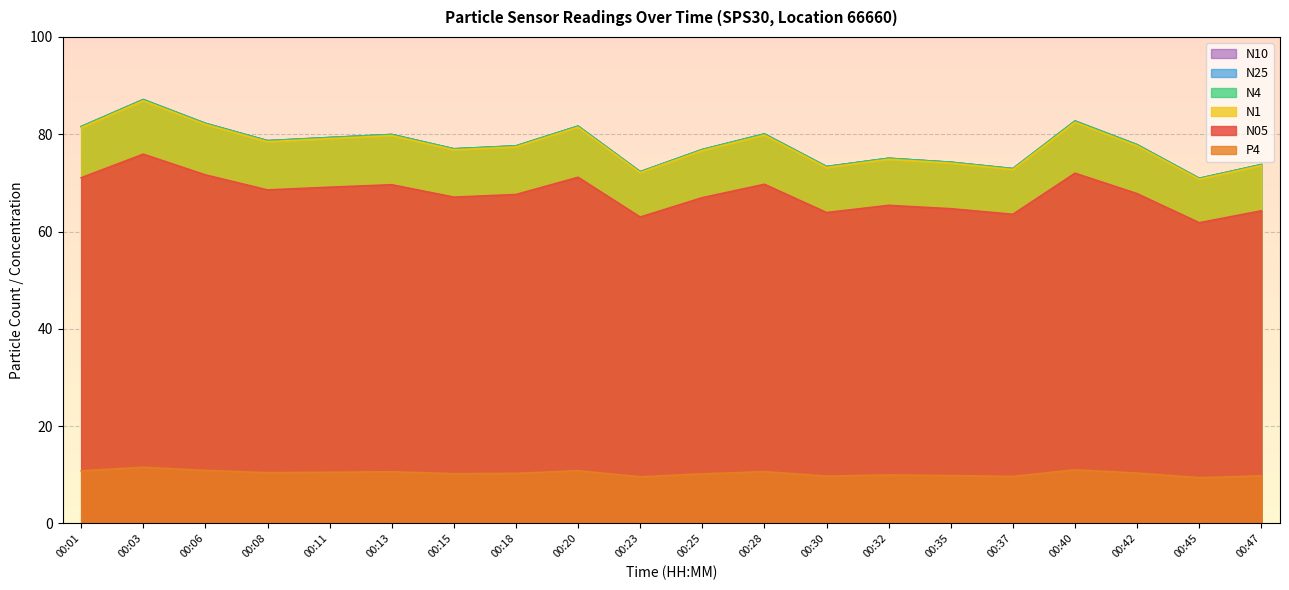

At how many categories does at least one series exceed 10?

20